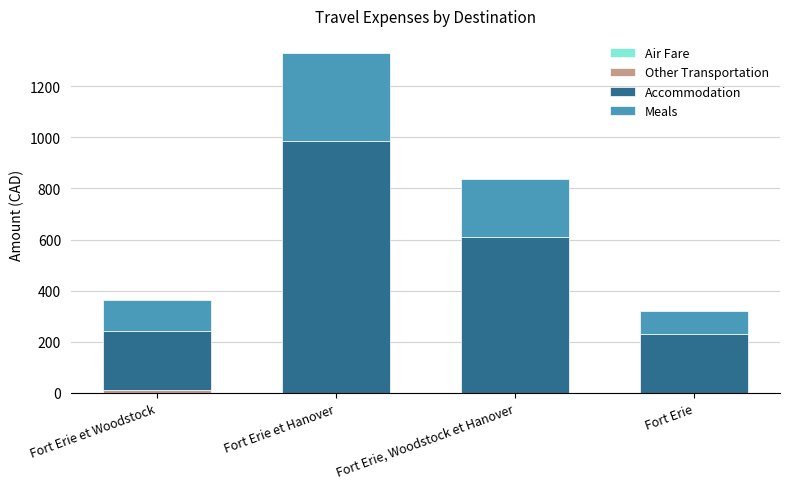

At which category is the sum across all series the highest?

Fort Erie et Hanover